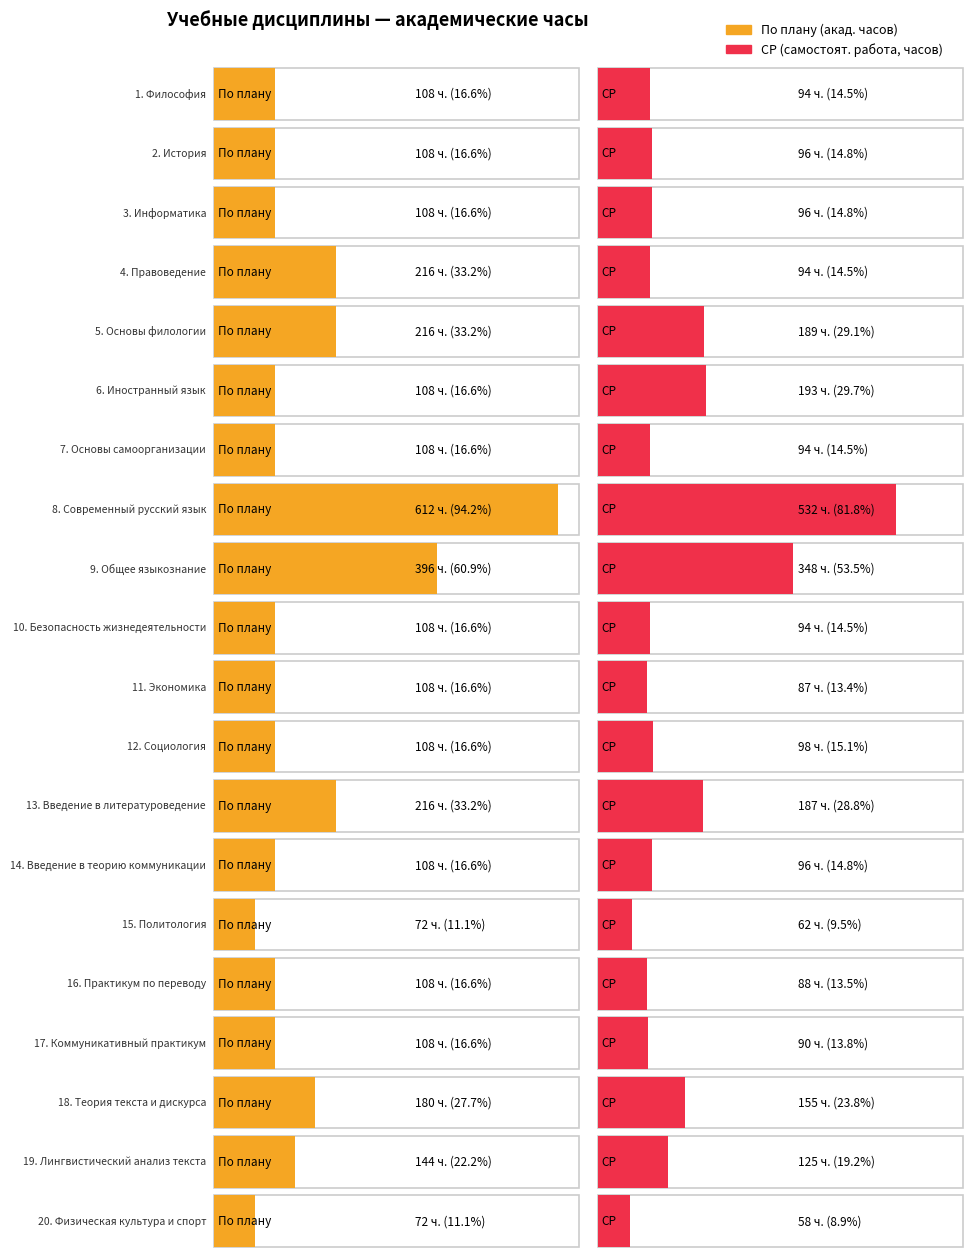

What is the label of the 1st bar from the right?

Физическая культура и спорт